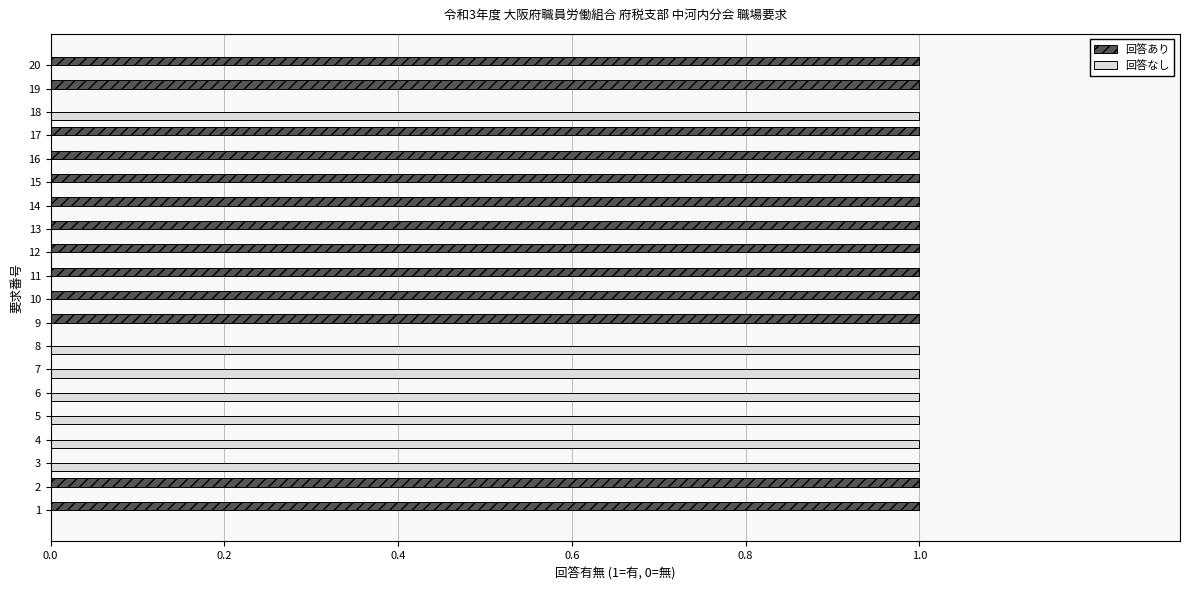

The value of 回答あり at 14 is 0. True or false?

False